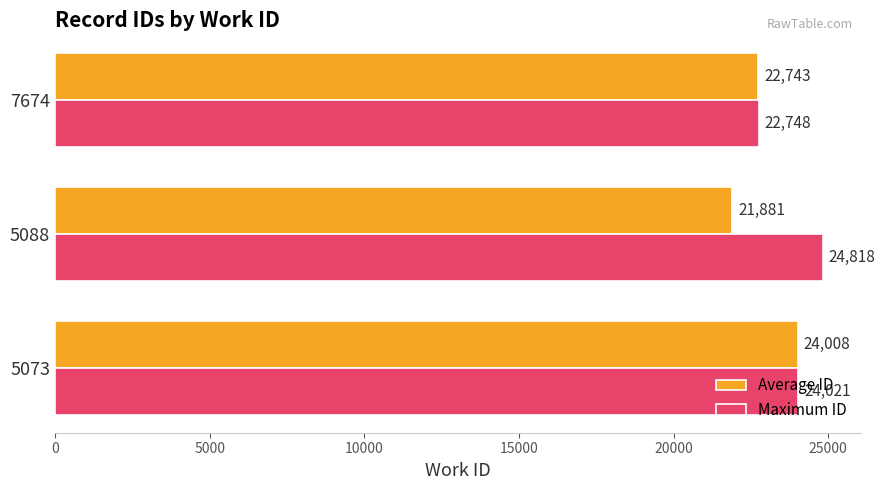

At how many categories does at least one series exceed 24720?

1